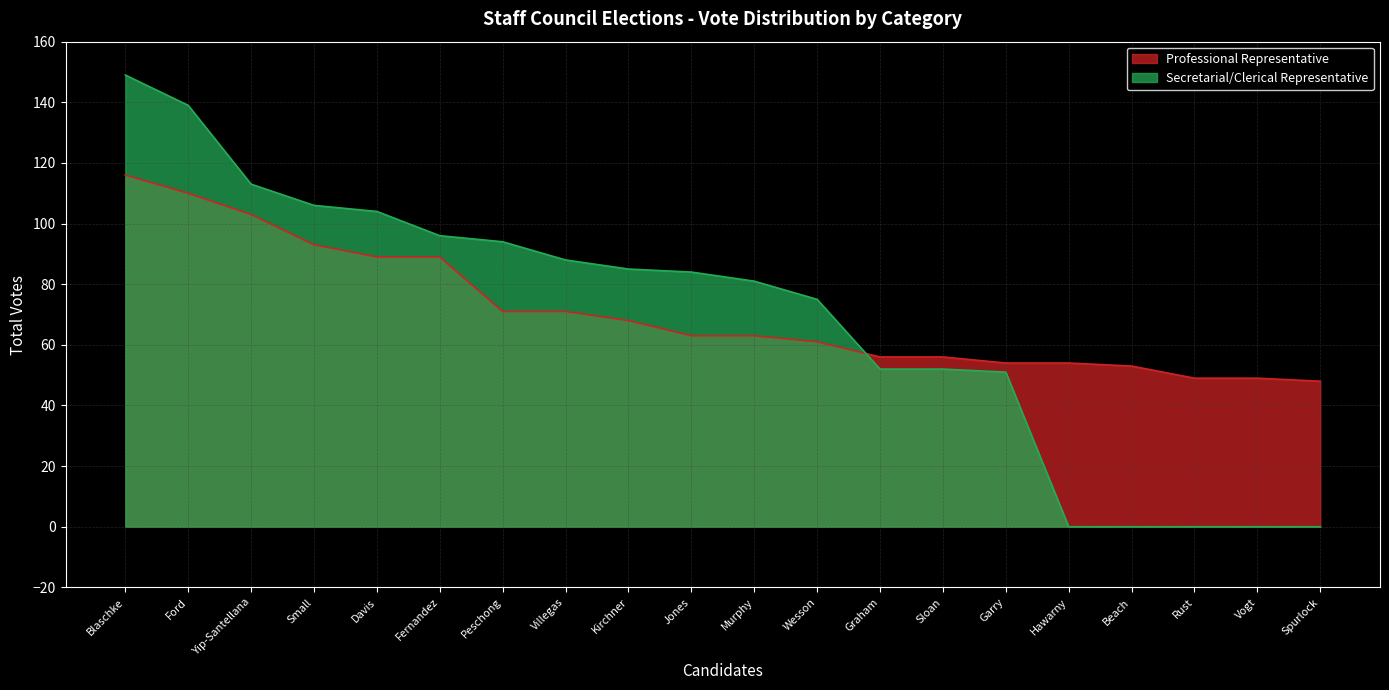

What is the difference between the Professional Representative values at Murphy and Yip-Santellana?

40